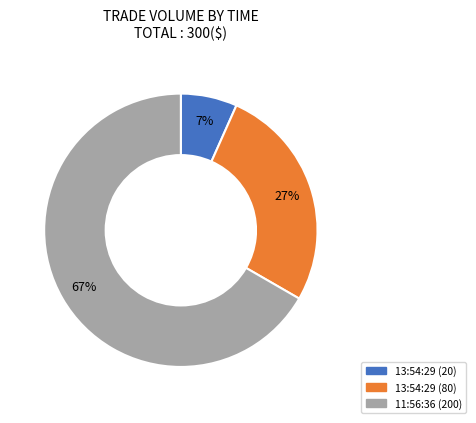

How many segments does this pie chart have?

3